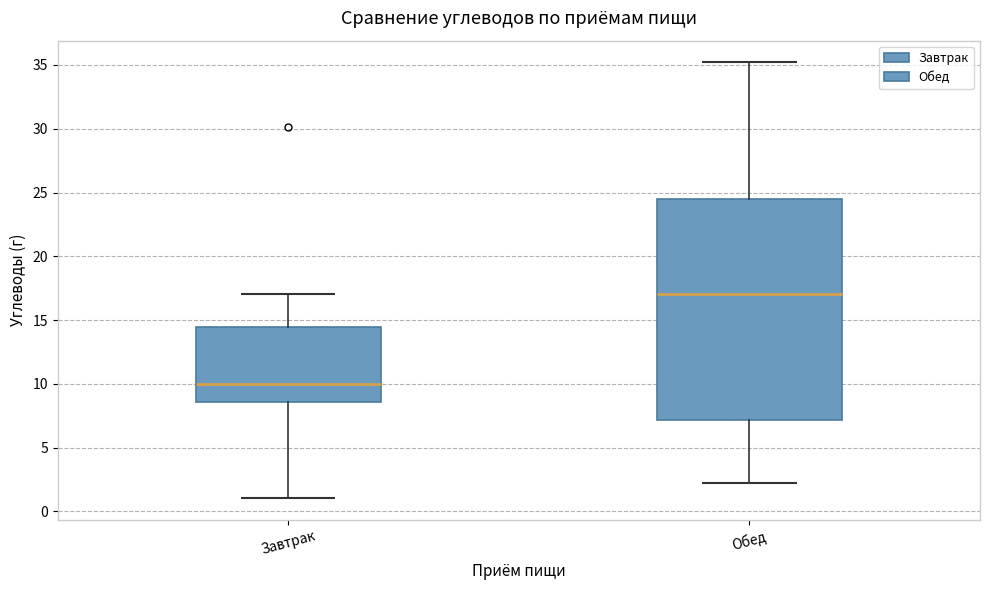

Reading left to right, read every box against the y-axis: the position of its median line, the range the box covers, and the ends of its whiskers. The values are not printed on the chart, so give them approximately, as read against the axis.

Завтрак: median 10.0, box 8.5 to 14.5, whiskers 1.0 to 17.0
Обед: median 17.0, box 7.0 to 24.5, whiskers 2.0 to 35.0